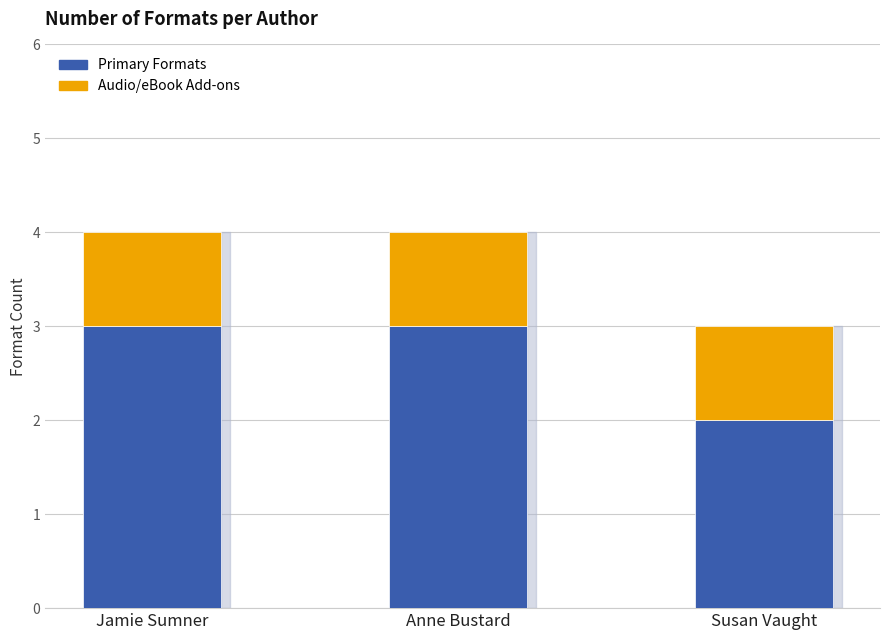

What is the average value of the Primary Formats series?

3